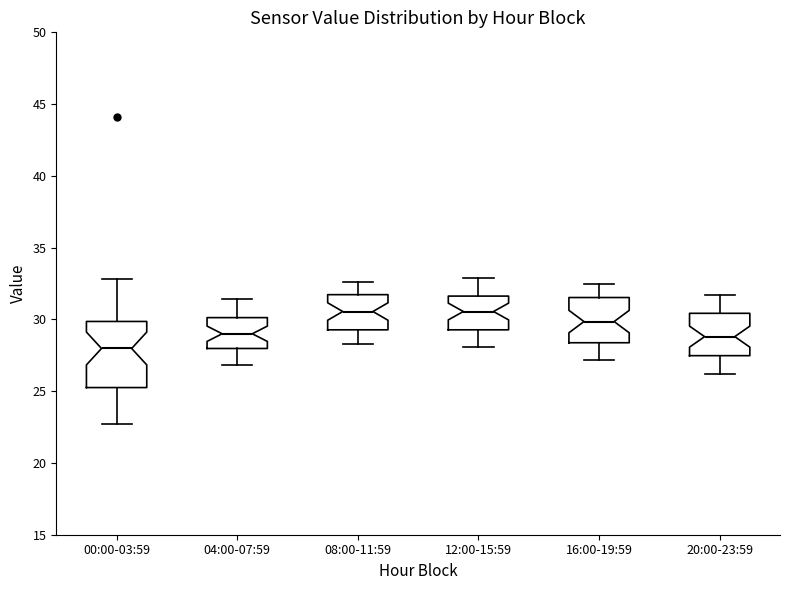

Where does the lower whisker of the box for 16:00-19:59 end on the y-axis? The values are not printed on the chart, so give them approximately, as read against the axis.

27.0